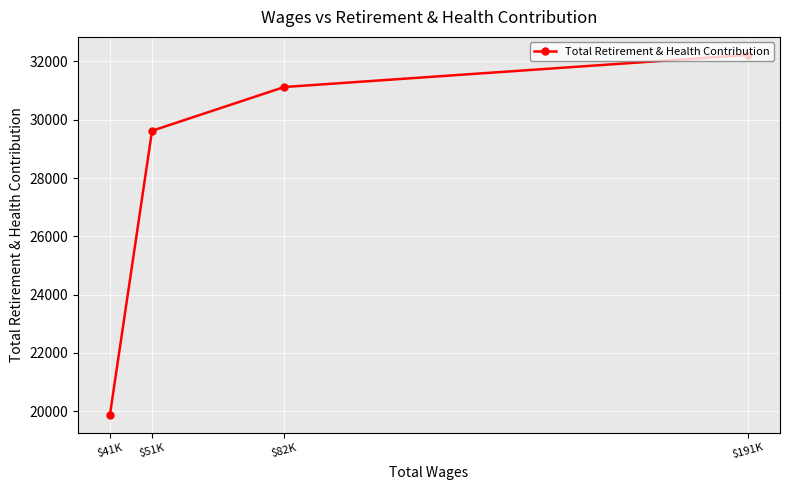

Reading left to right, what are all the values shown in this chart?

$41K=19877	$51K=29622	$82K=31123	$191K=32226